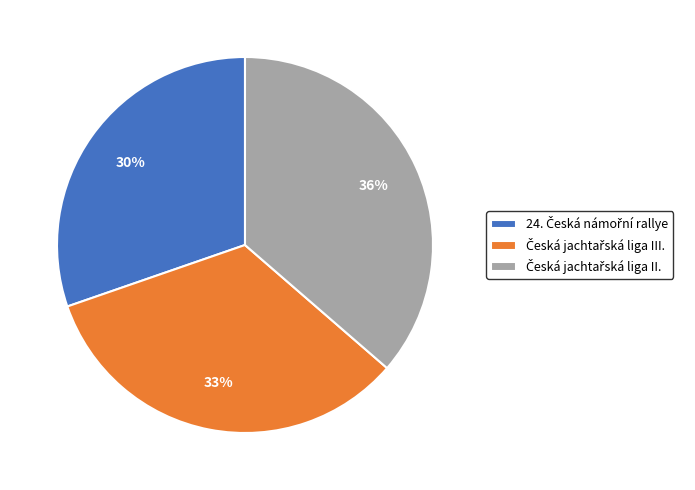

To the nearest percent, what is the average slice percentage?

33%